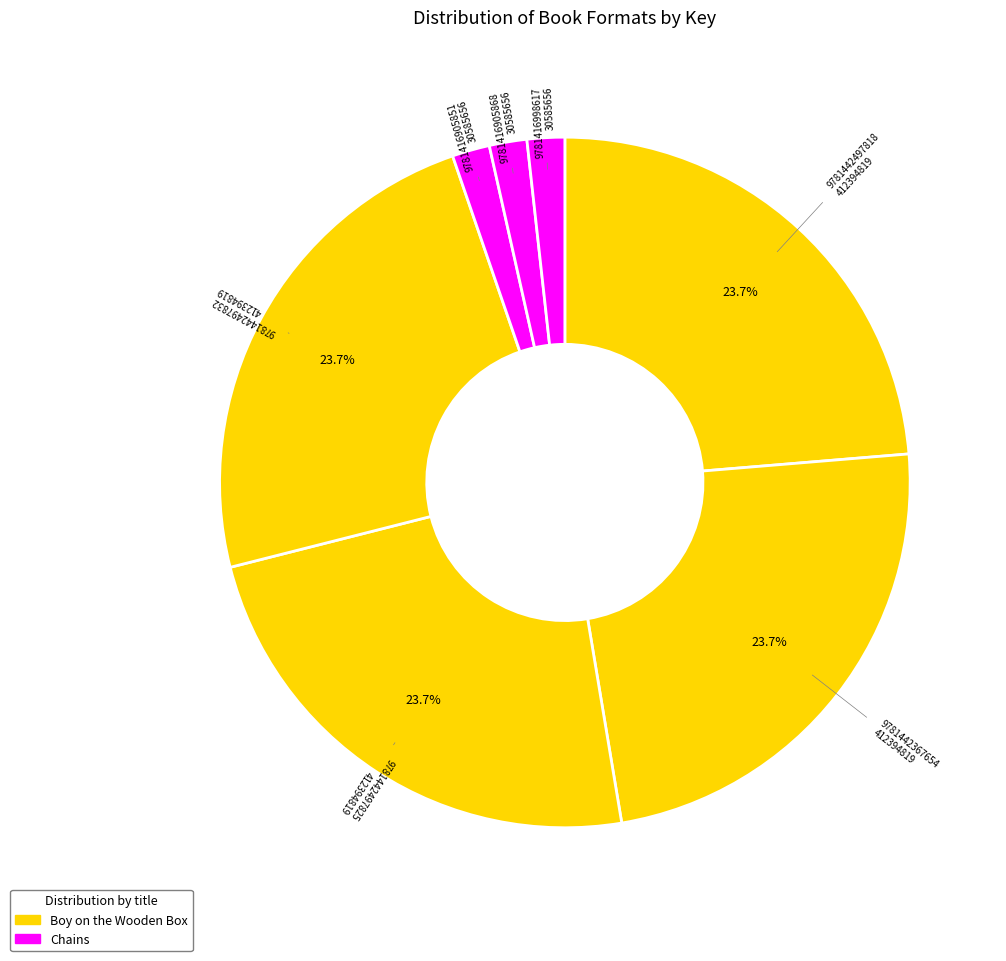

Is there any slice that represents more than half of the pie?

No